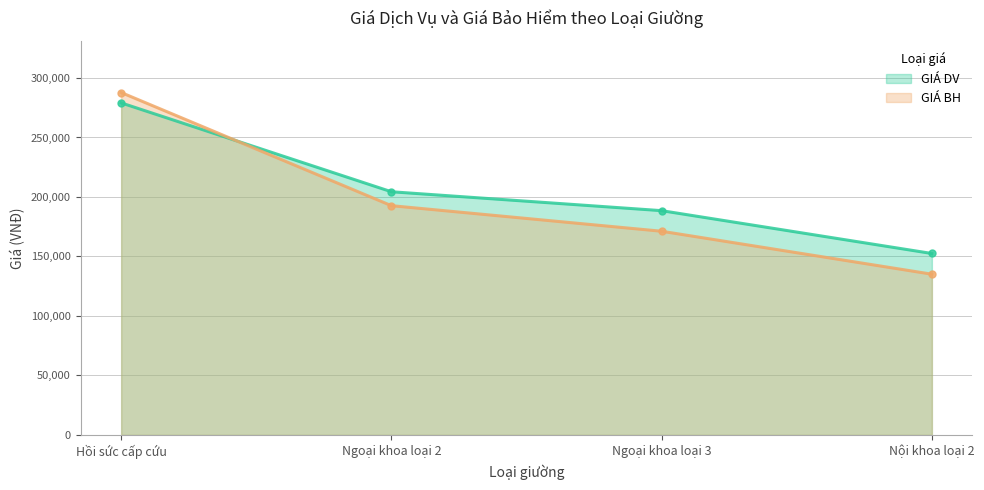

What are all the series names shown in the legend?

GIÁ DV, GIÁ BH